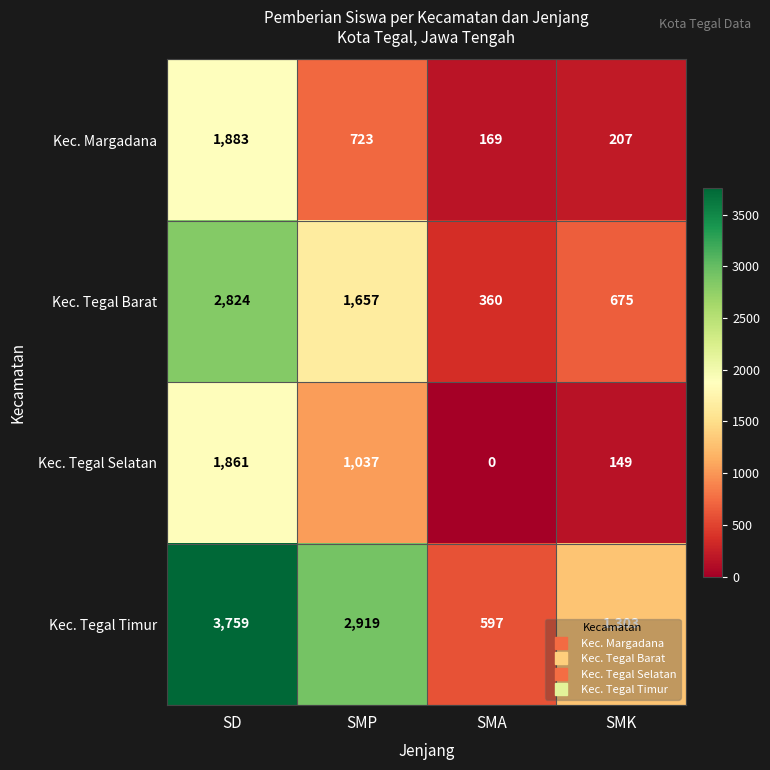

Which series has the largest range (max minus min)?

Kec. Tegal Timur